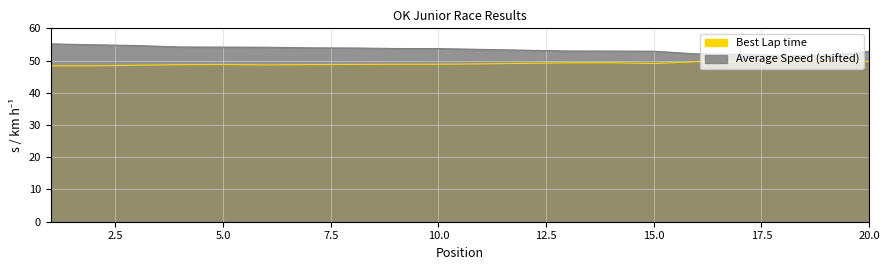

What is the approximate value of Average Speed at 13?

53.0